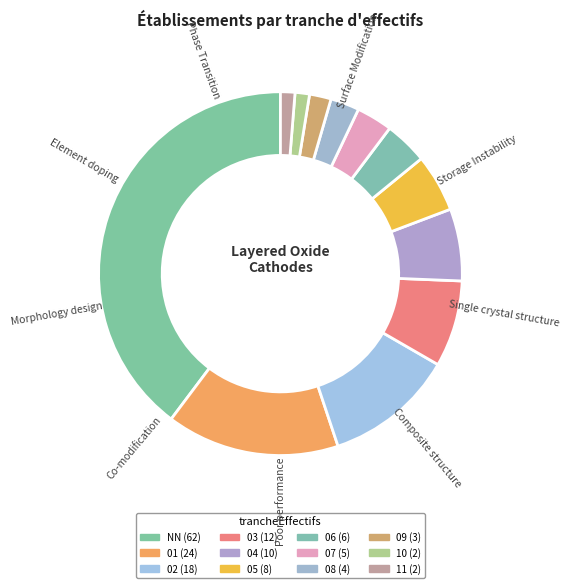

Count the number of slices in the pie.

12